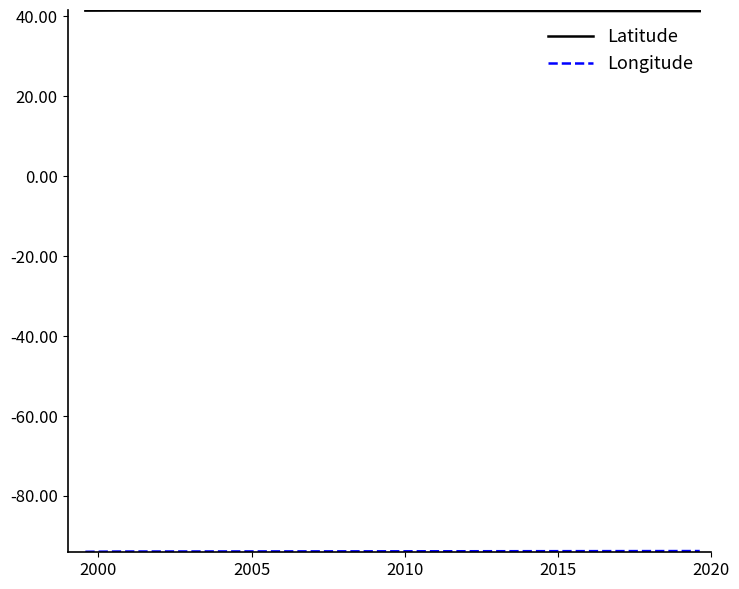

At how many categories does at least one series exceed 18?

3